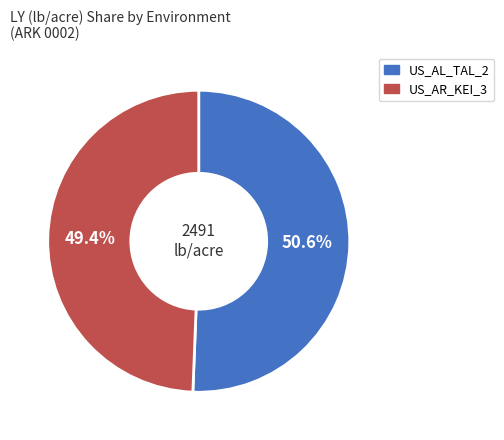

Is there any slice that represents more than half of the pie?

Yes